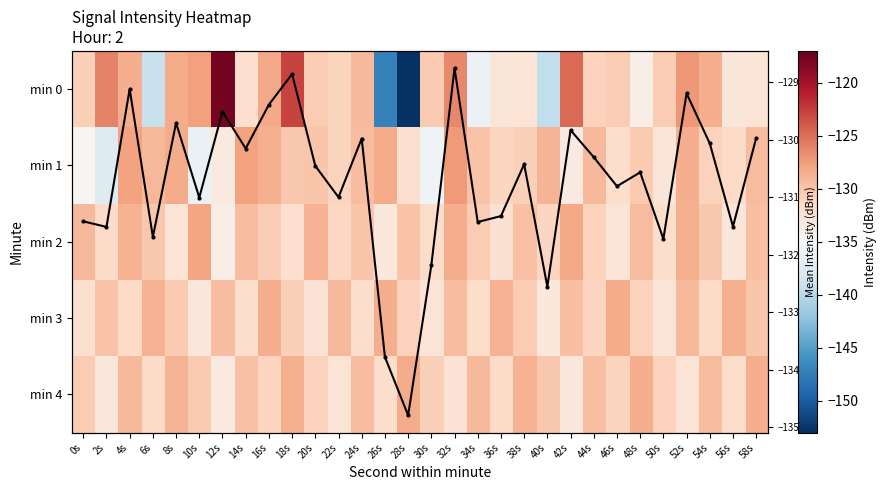

What is the average value of the min 0 series?

-131.3